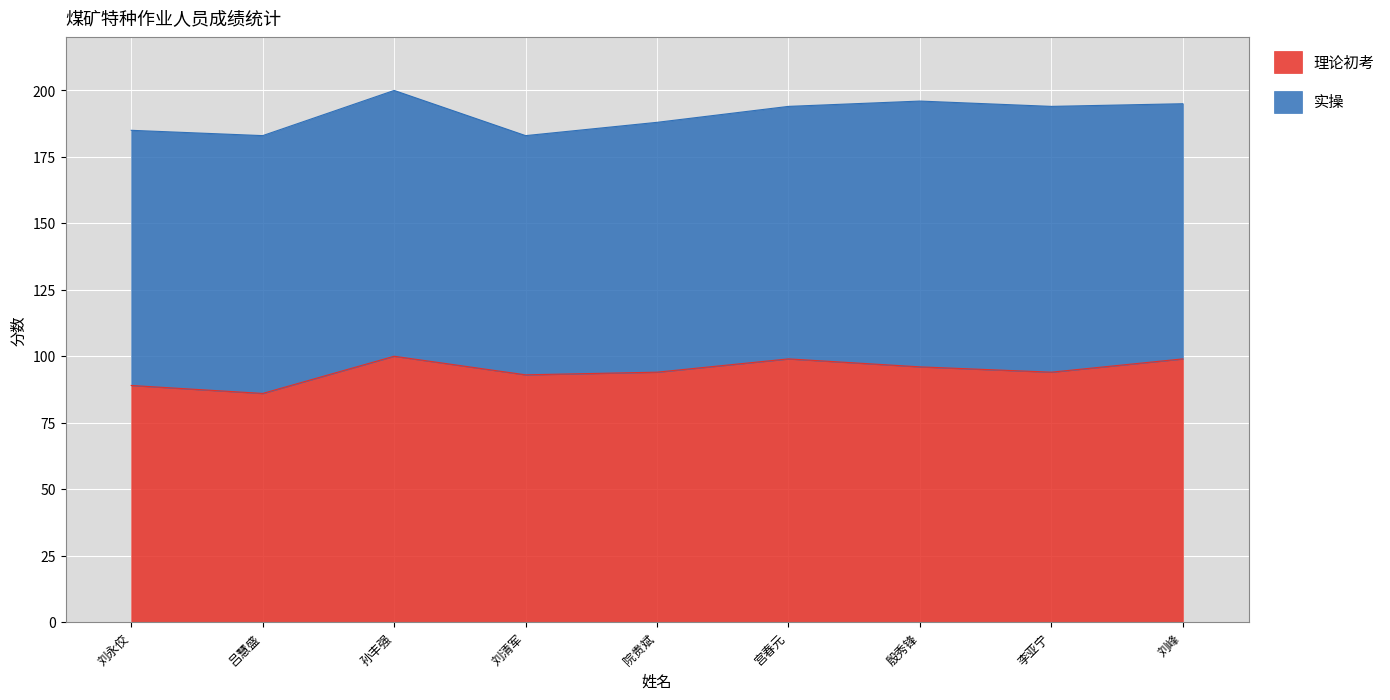

How many data points are less than 94?

3